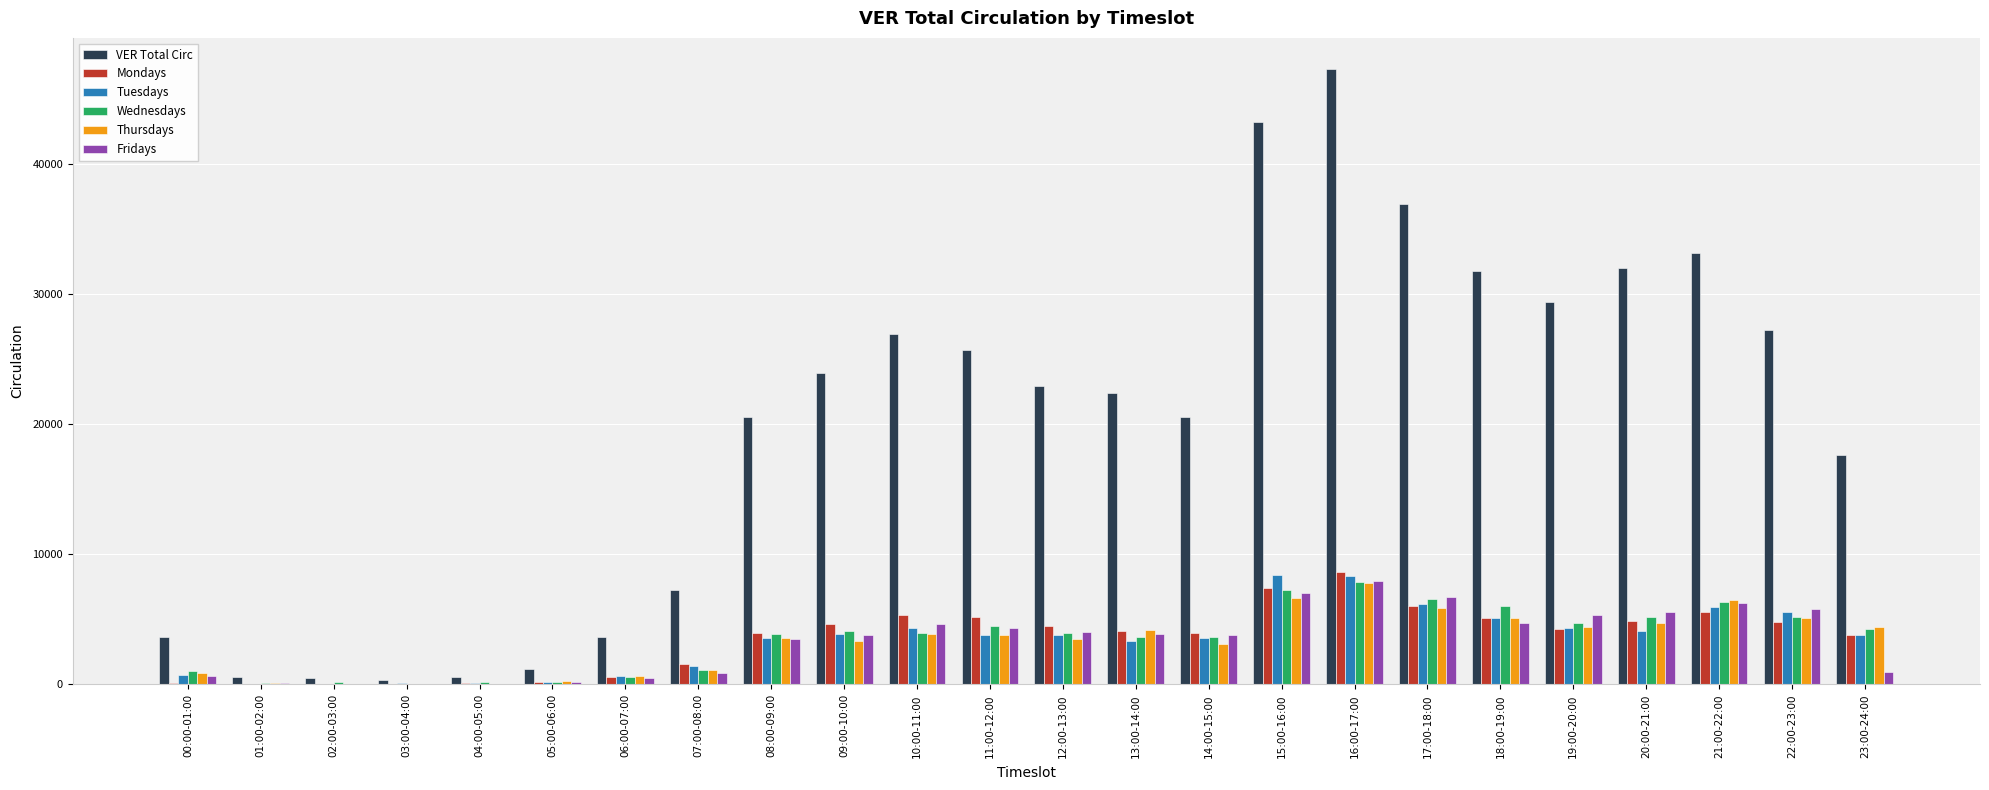

Is the value of VER Total Circ at 20:00-21:00 greater than the value of Tuesdays at 12:00-13:00?

Yes